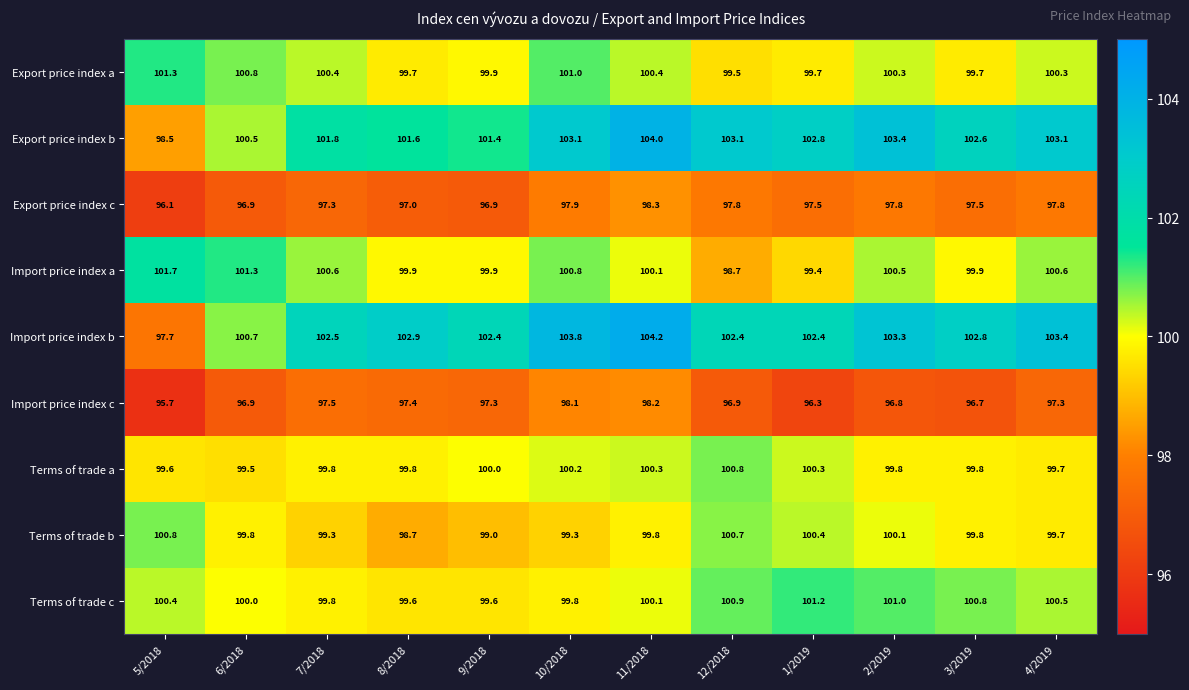

How many data points in Import price index c are less than 97?

6